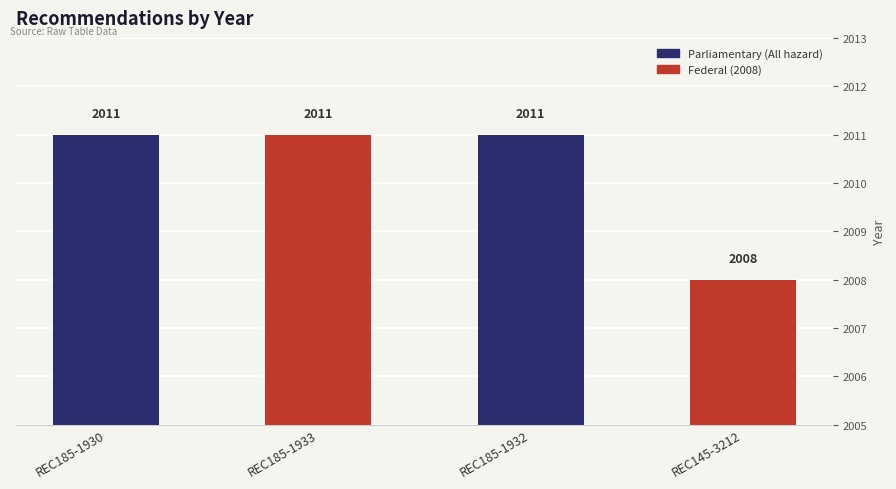

Reading right to left, transcribe all the data shown in this chart.

2008	2011	2011	2011